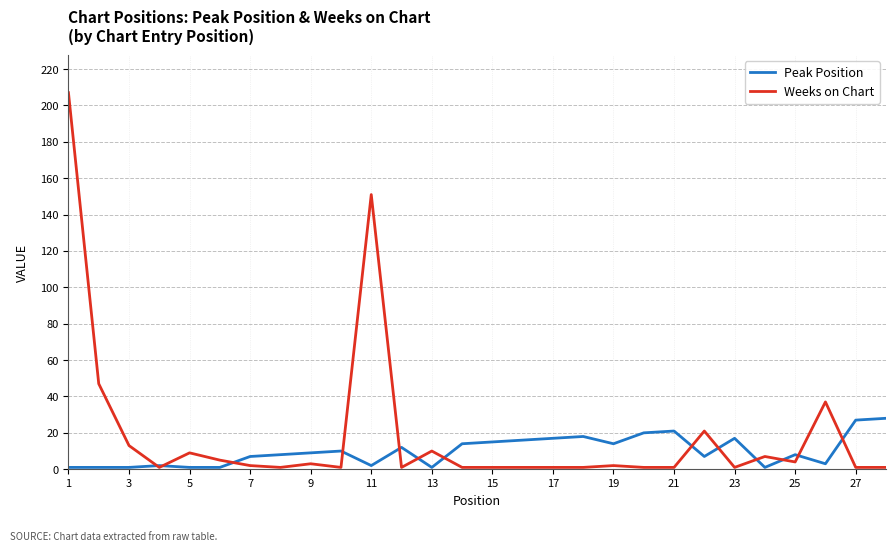

What is the sum of all Peak Position values?

282